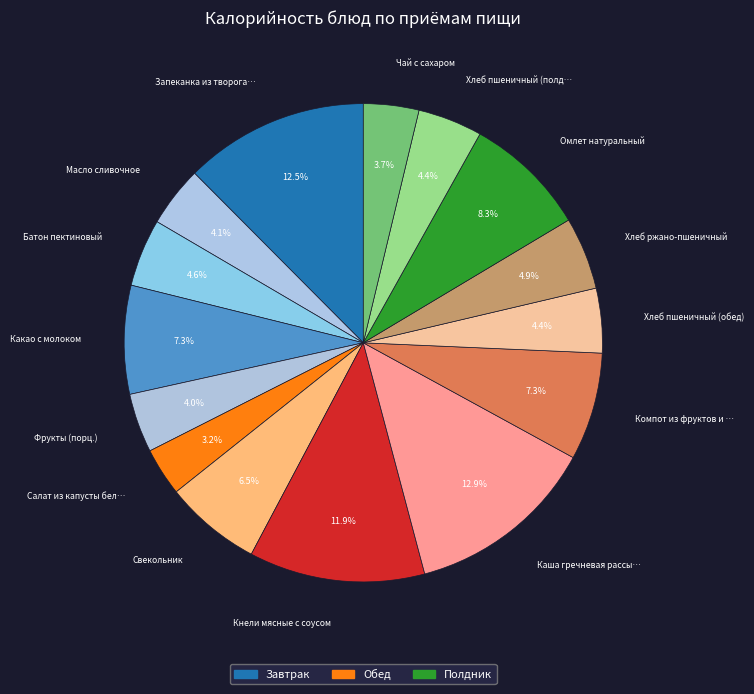

Count the number of slices in the pie.

15